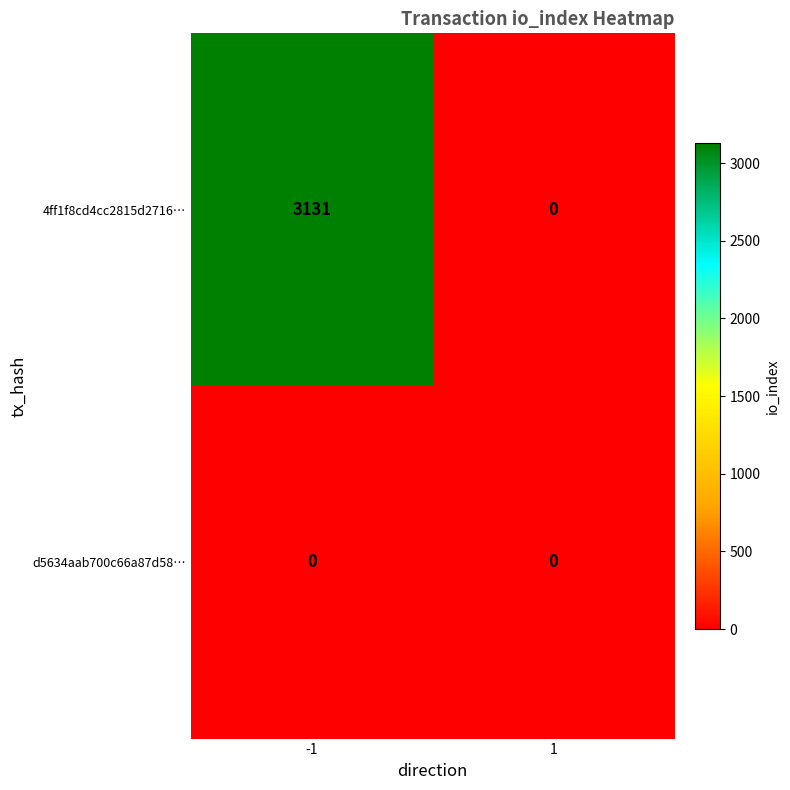

Rank the series by their maximum value, from highest to lowest.

4ff1f8cd4cc2815d2716…, d5634aab700c66a87d58…